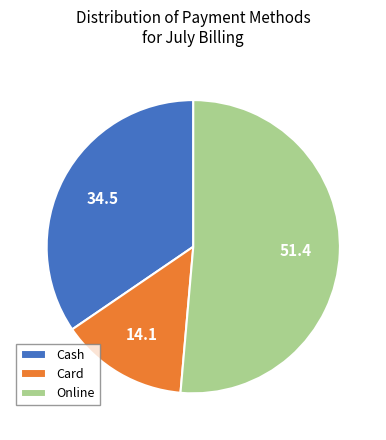

Is there any slice that represents more than half of the pie?

Yes